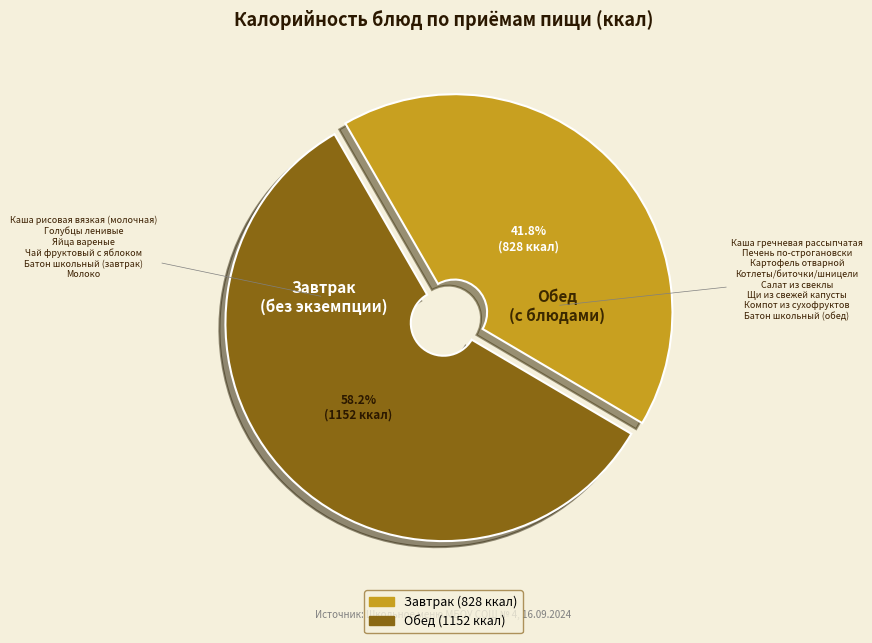

Does any single category account for the majority?

Yes